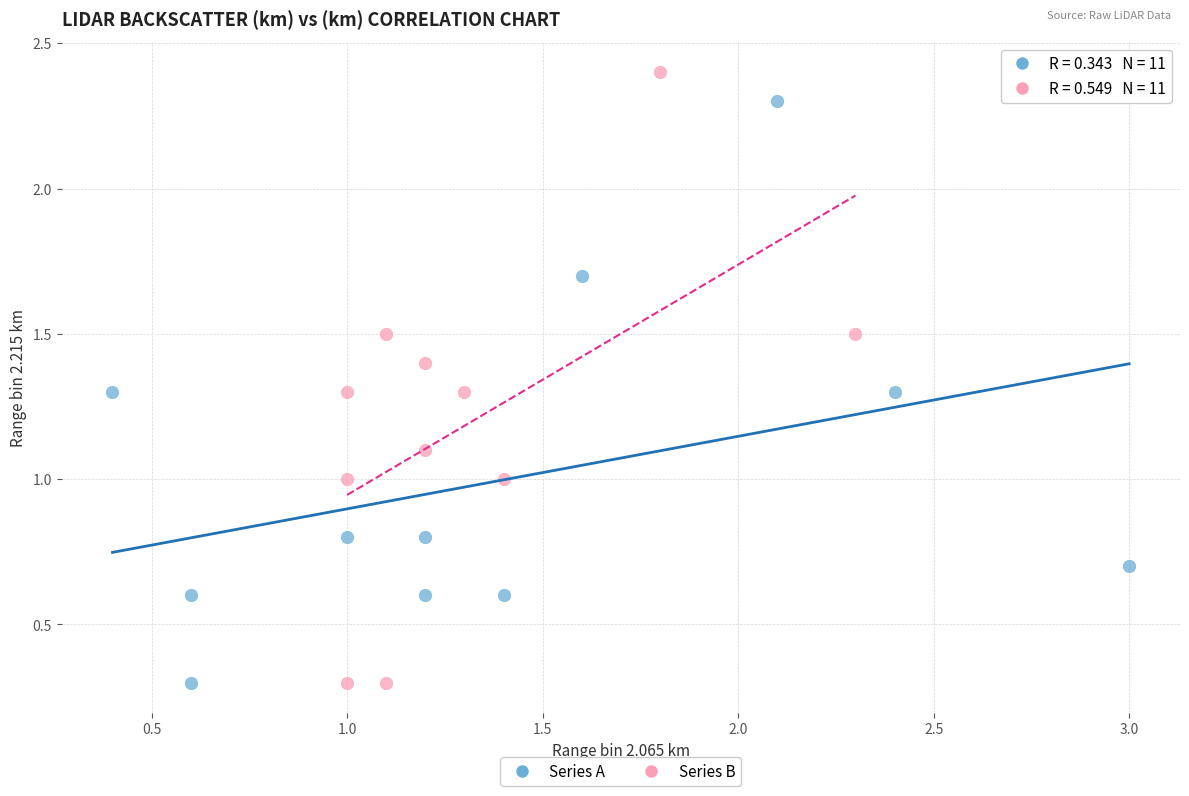

Which series has the widest spread of Y values?

Series B